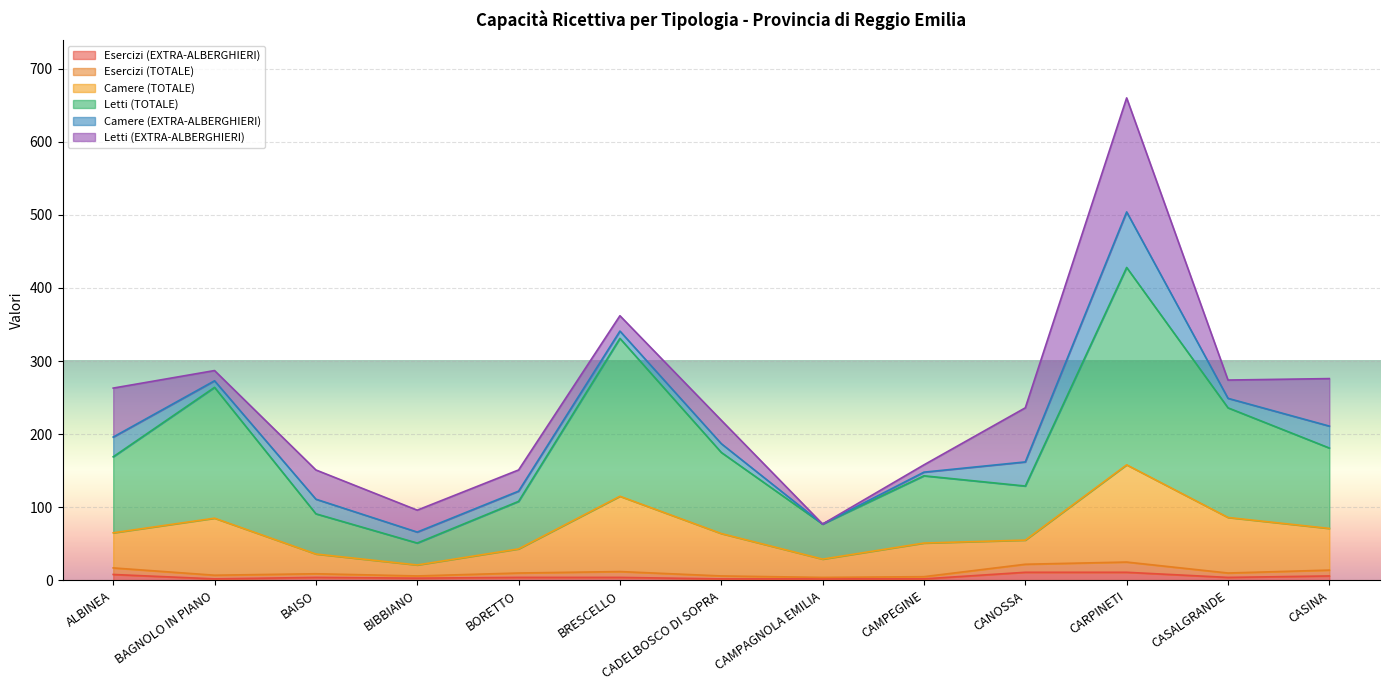

The value of Esercizi (TOTALE) at CANOSSA is 13. True or false?

False